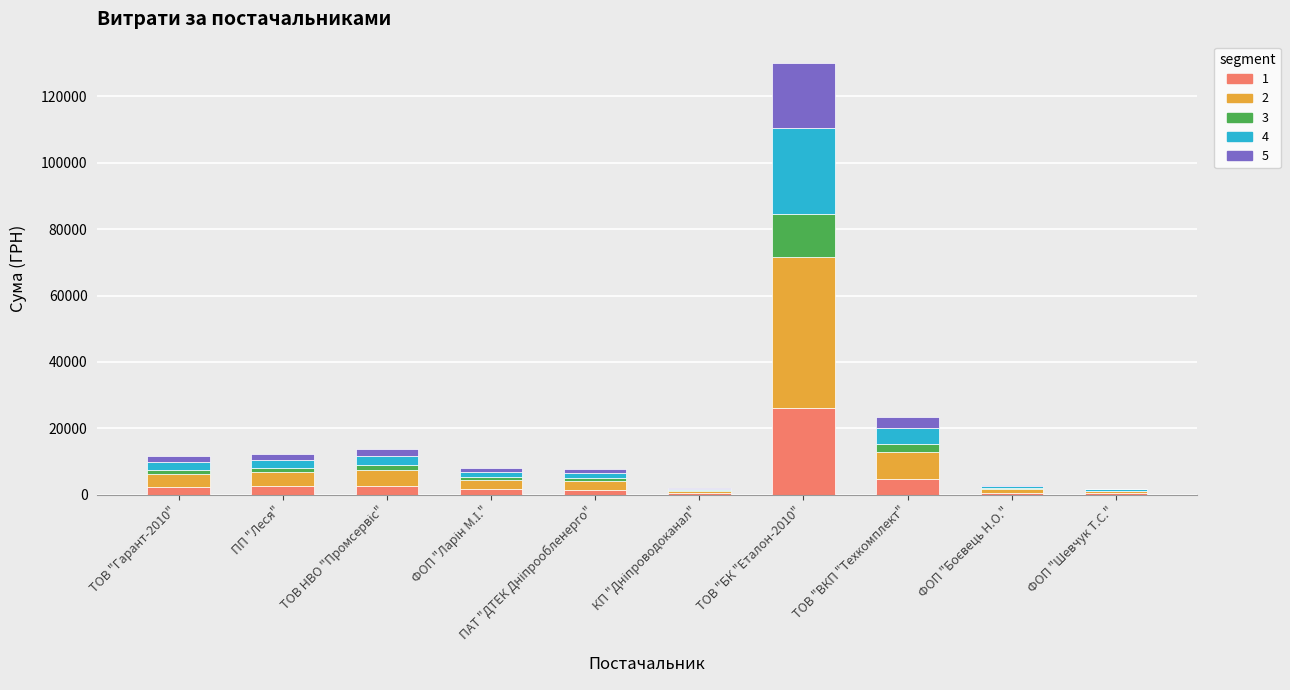

At which category is the sum across all series the highest?

ТОВ "БК "Еталон-2010"